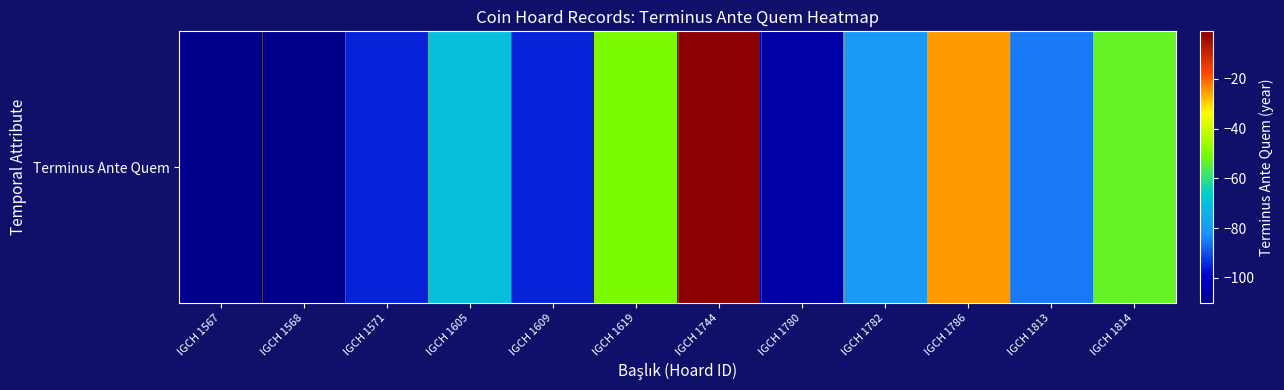

At which category does the chart reach its peak across all series?

IGCH 1744